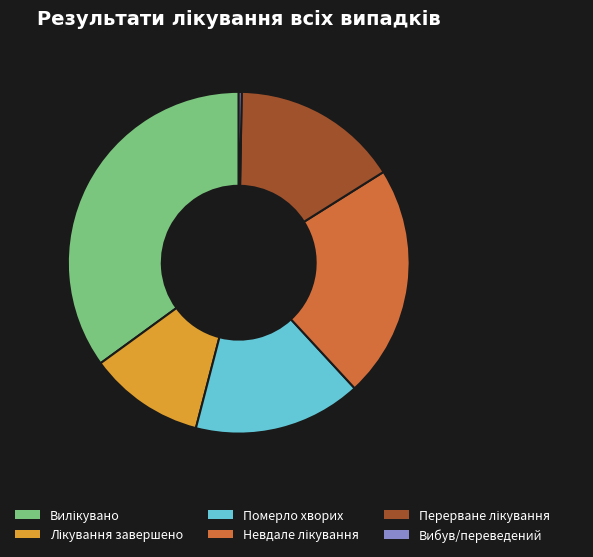

Which category has the smallest portion of the pie?

Вибув/переведений